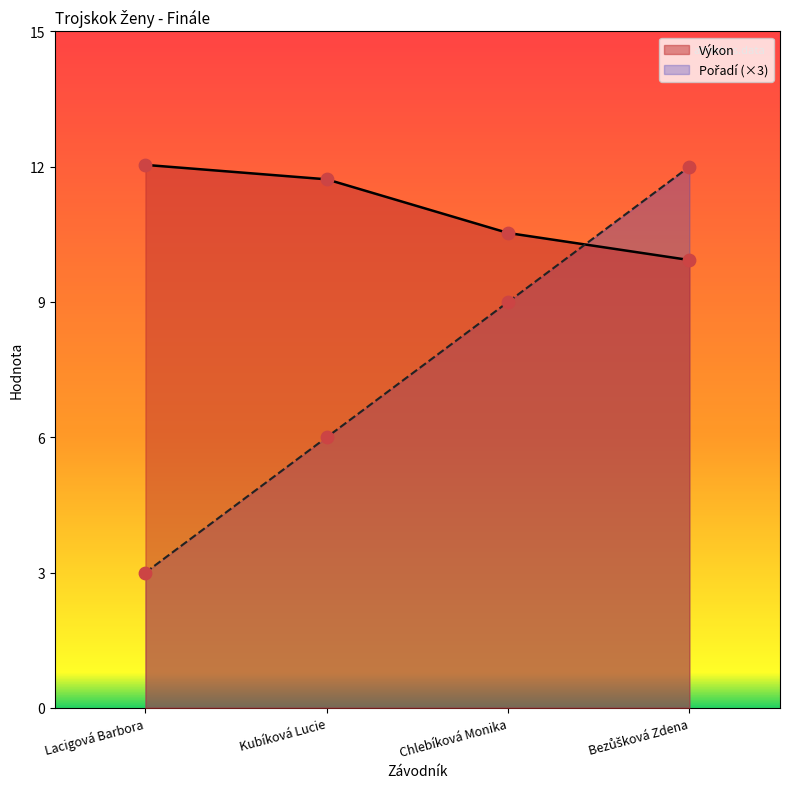

Is the value of Výkon at Chlebíková Monika greater than the value of Pořadí at Kubíková Lucie?

Yes